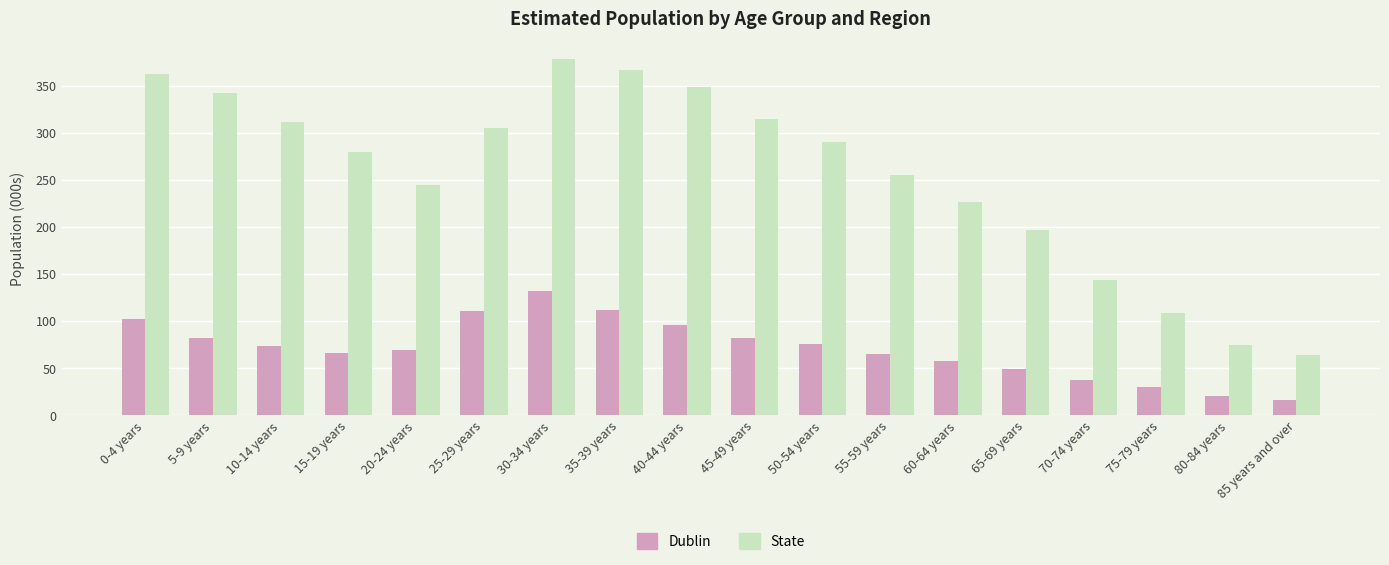

How many data points in State are less than 289?

9